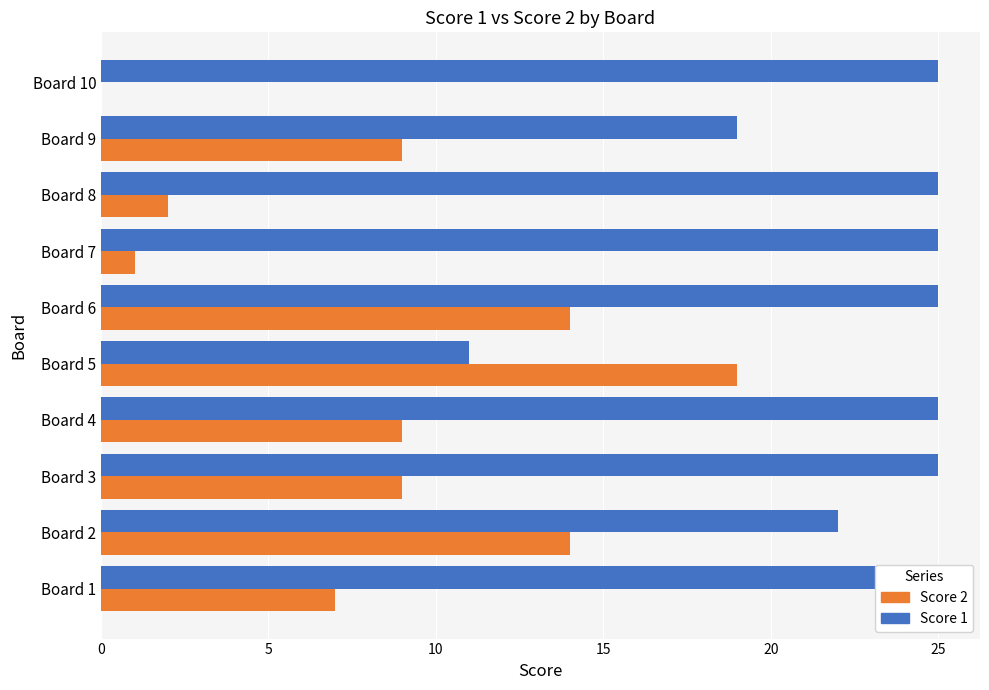

What are all the series names shown in the legend?

Score 1, Score 2